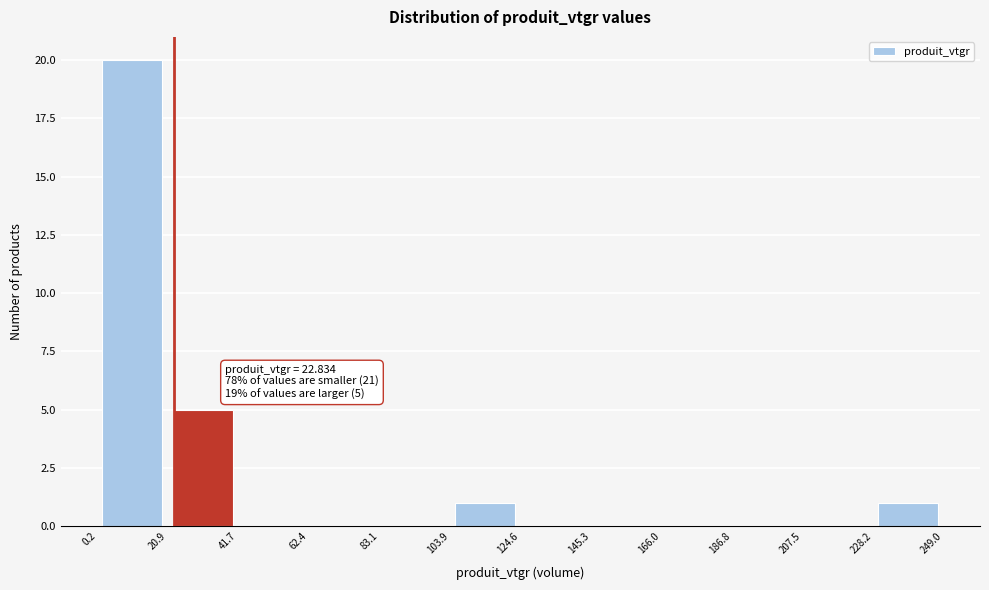

Over which range of the x-axis is the bar tallest?

0.2 to 20.9